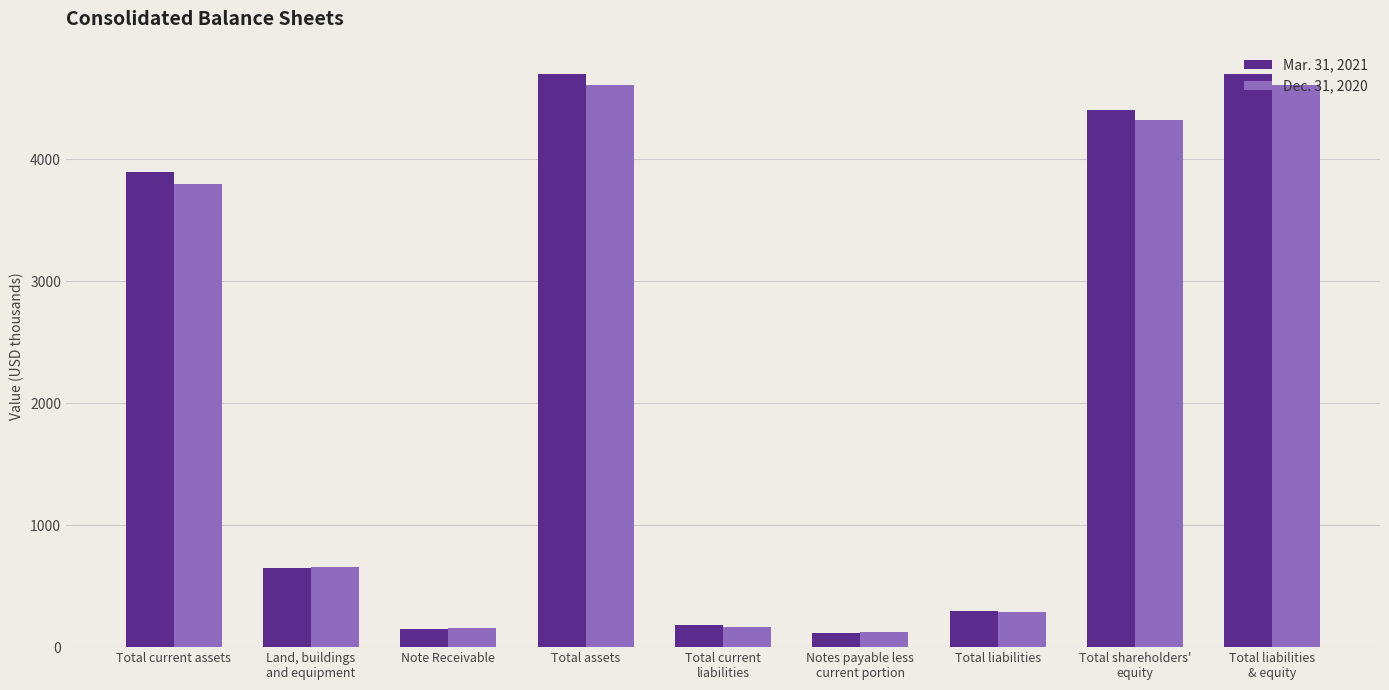

Count the number of categories in the chart.

9